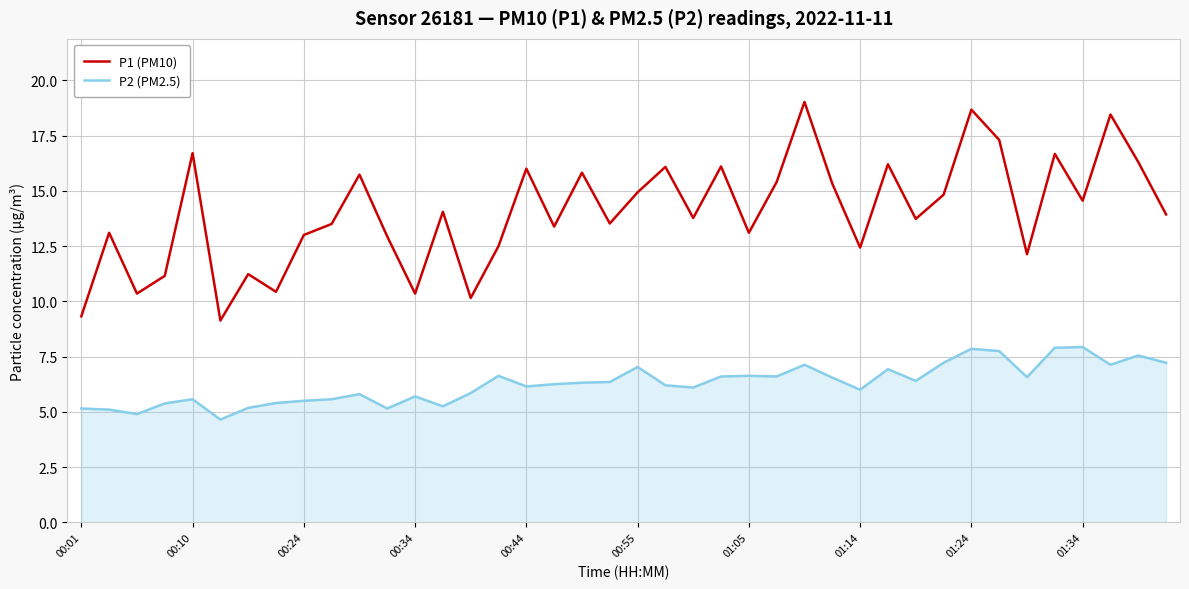

Which series has the largest range (max minus min)?

P1 (PM10)